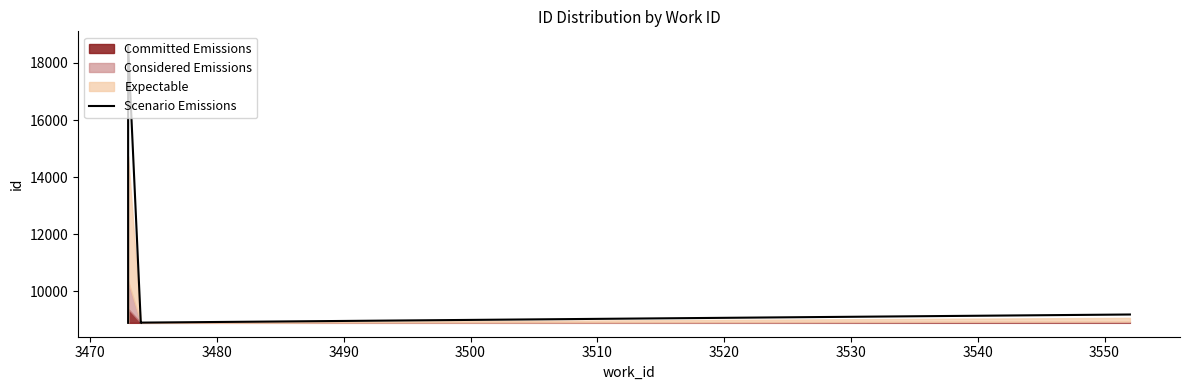

Does the chart display data point markers on the line(s)?

No